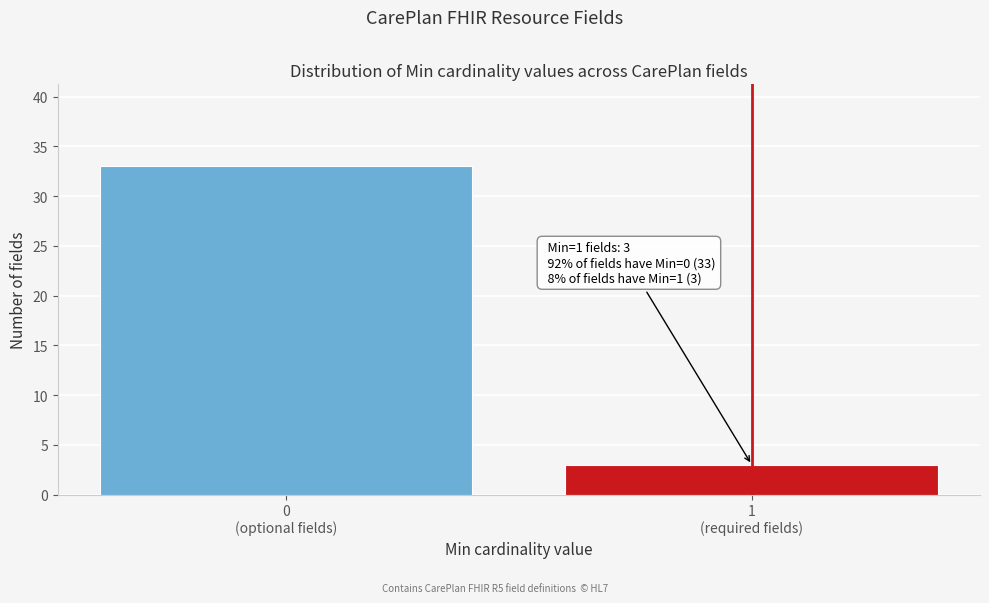

Reading left to right, list all the values displayed in this chart.

33	3